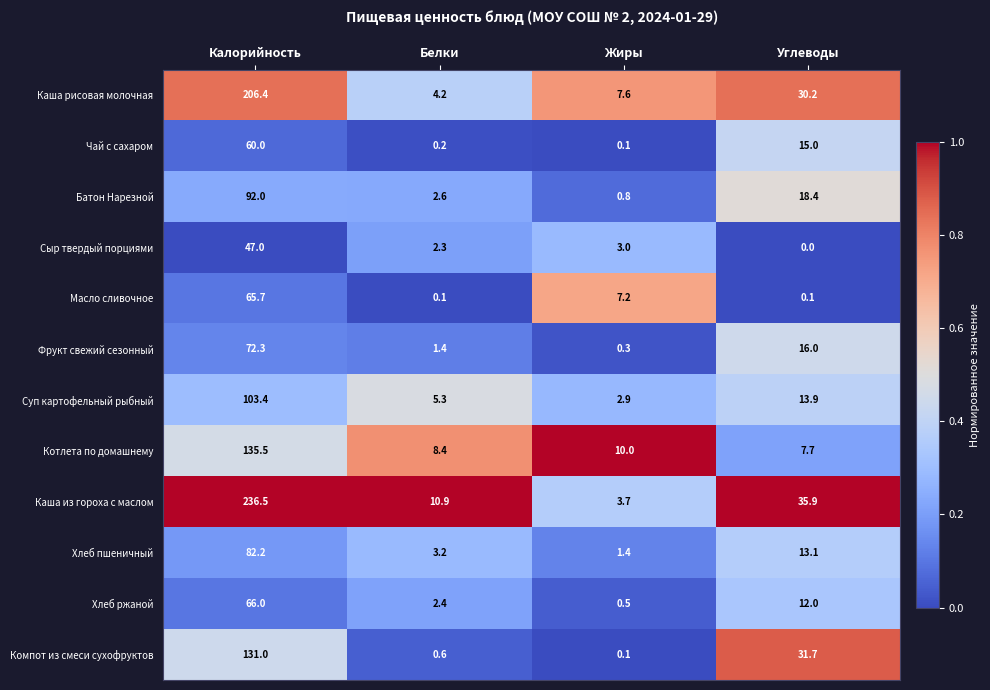

Which category has the highest value across all series?

Калорийность